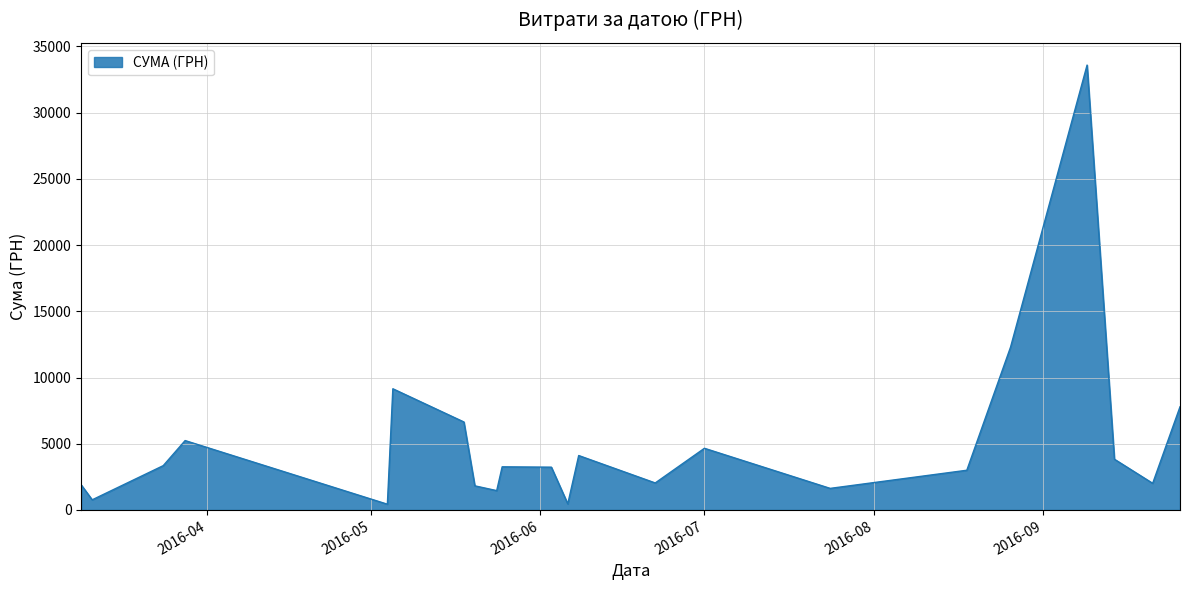

What is the greatest value displayed?

33594.0